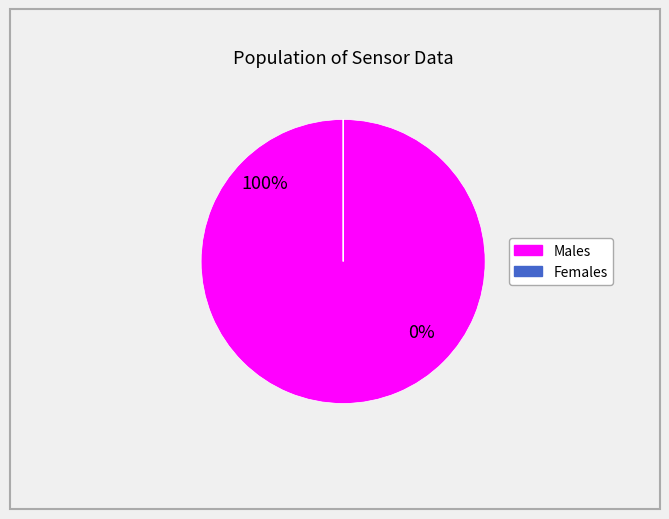

Is it true that Males is 93% of the pie?

False